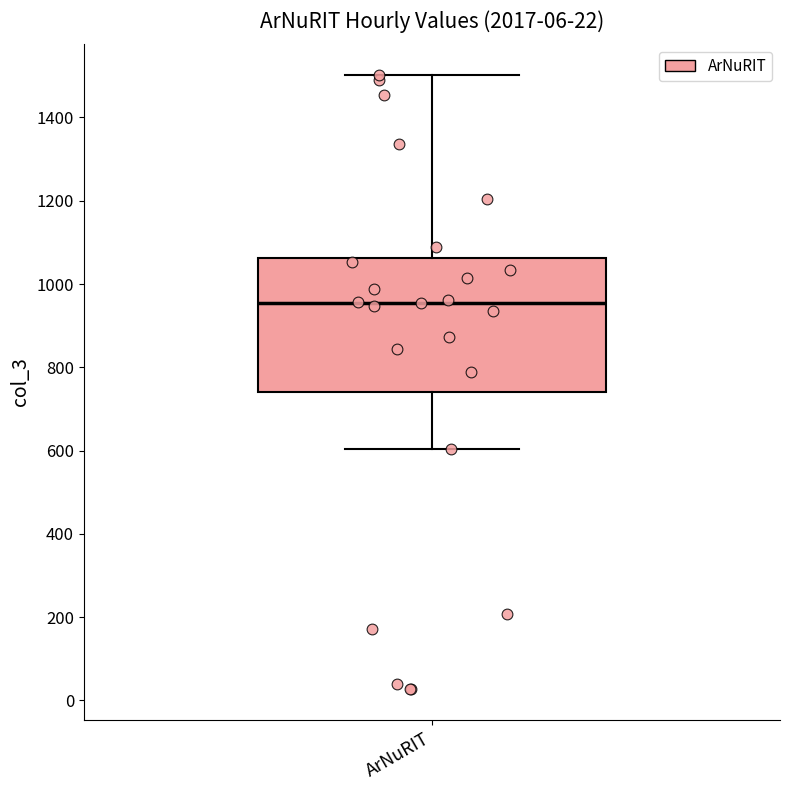

Read this box plot against the y-axis: the position of the median line, the range covered by the box, and the ends of both whiskers. The values are not printed on the chart, so give them approximately, as read against the axis.

median 960, box 740 to 1060, whiskers 600 to 1500